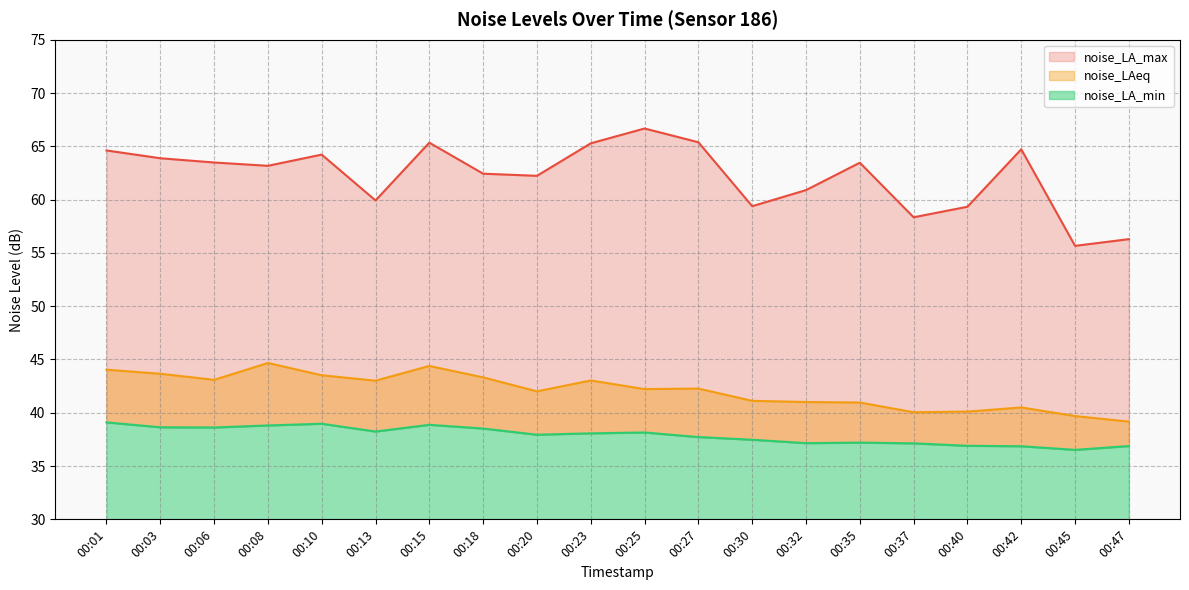

Does the chart have visible grid lines?

Yes